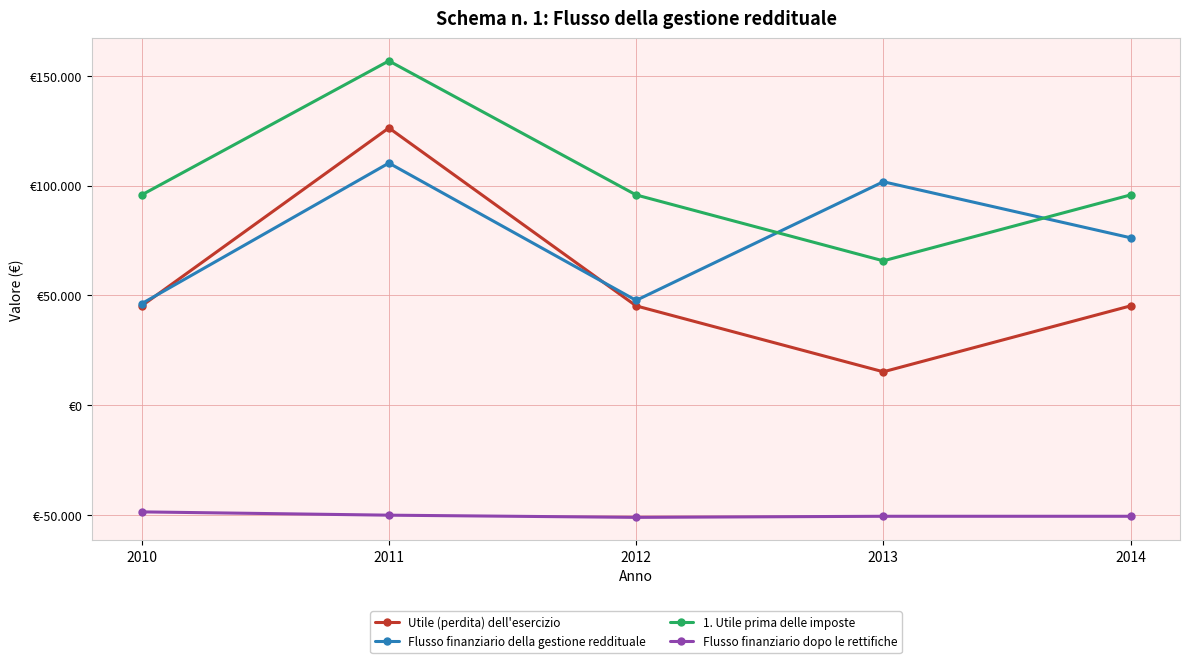

Reading left to right, extract all data points from this chart.

Utile (perdita) dell'esercizio: 45260	126260	45260	15260	45260
Flusso finanziario della gestione reddituale: 46260	110260	47760	101760	76260
1. Utile prima delle imposte: 95760	156760	95760	65760	95760
Flusso finanziario dopo le rettifiche: -48500	-50000	-51000	-50500	-50500